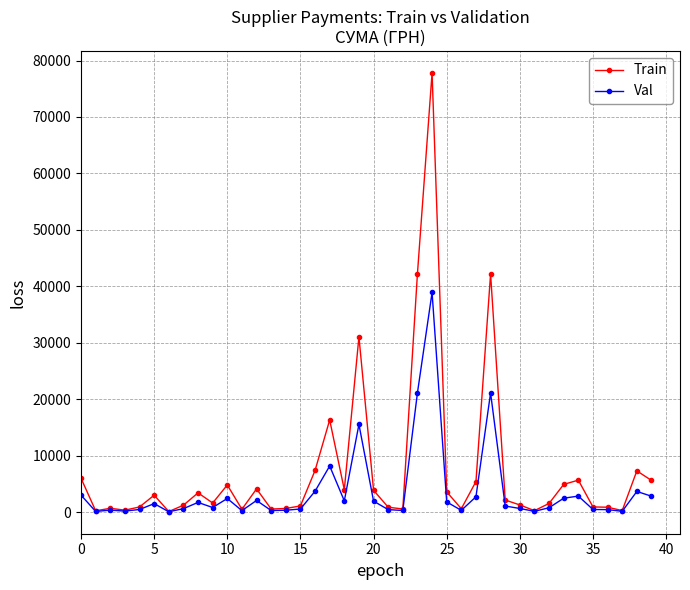

What is the average value of the Val series?

3691.1